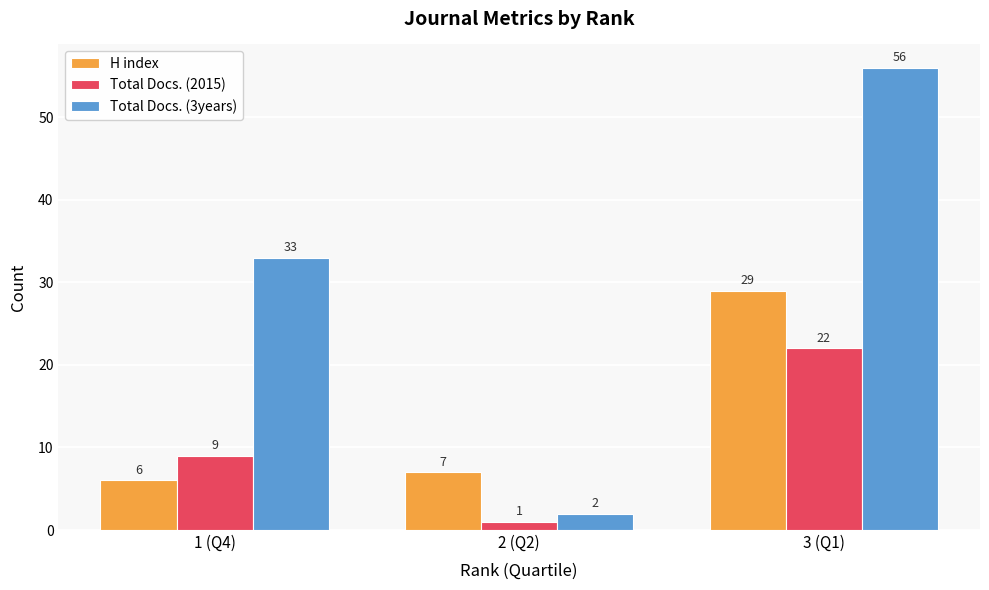

Does the chart contain any negative values?

No